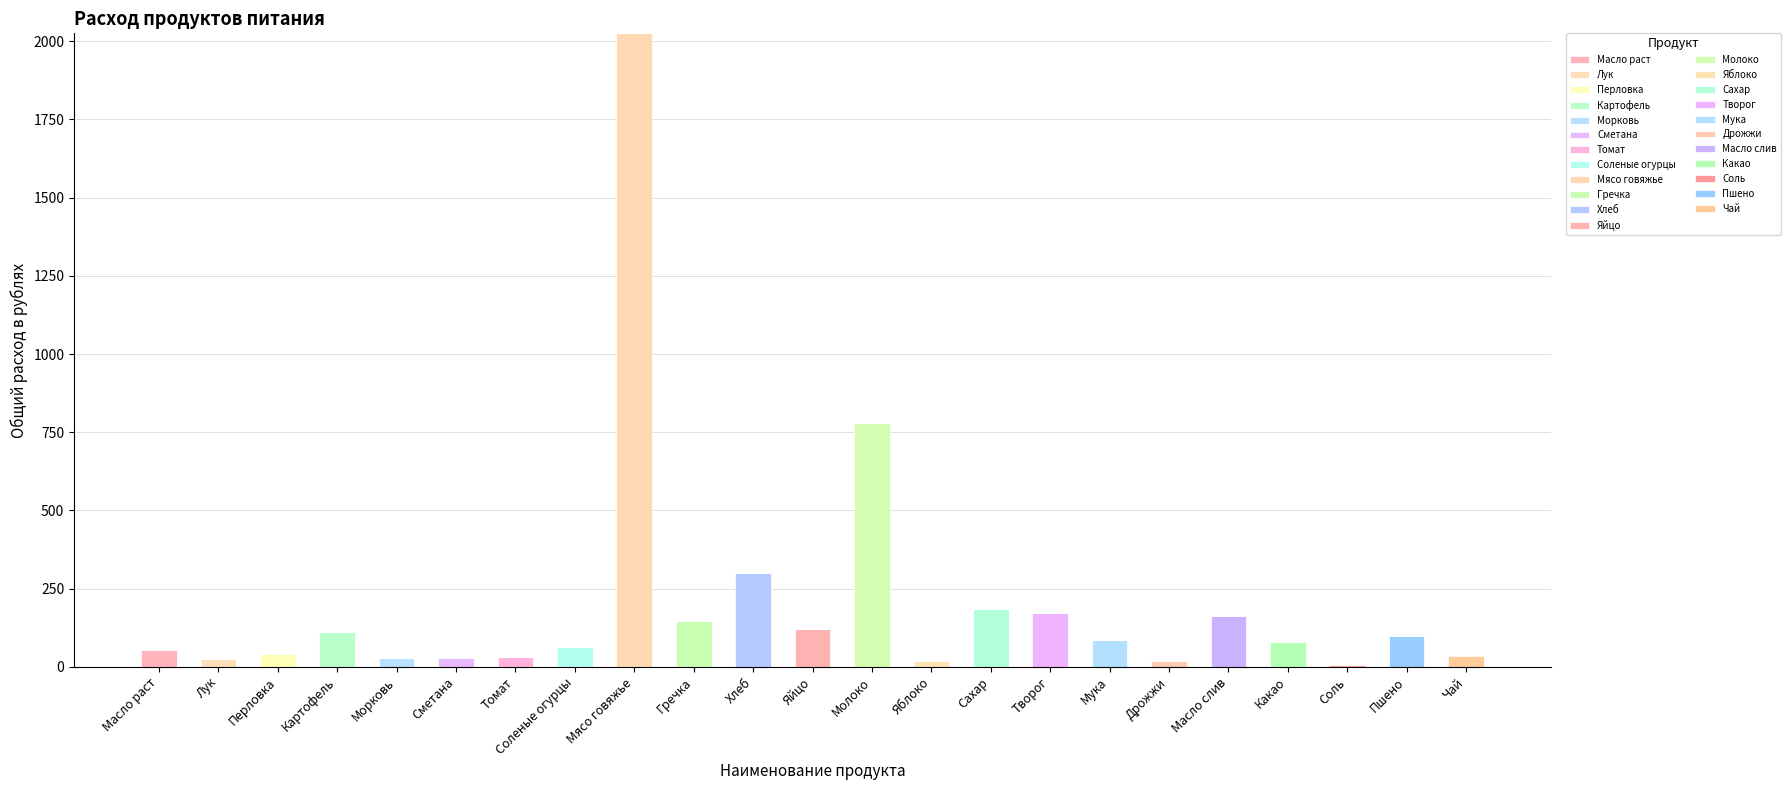

What is the label of the 13th bar from the right?

Хлеб